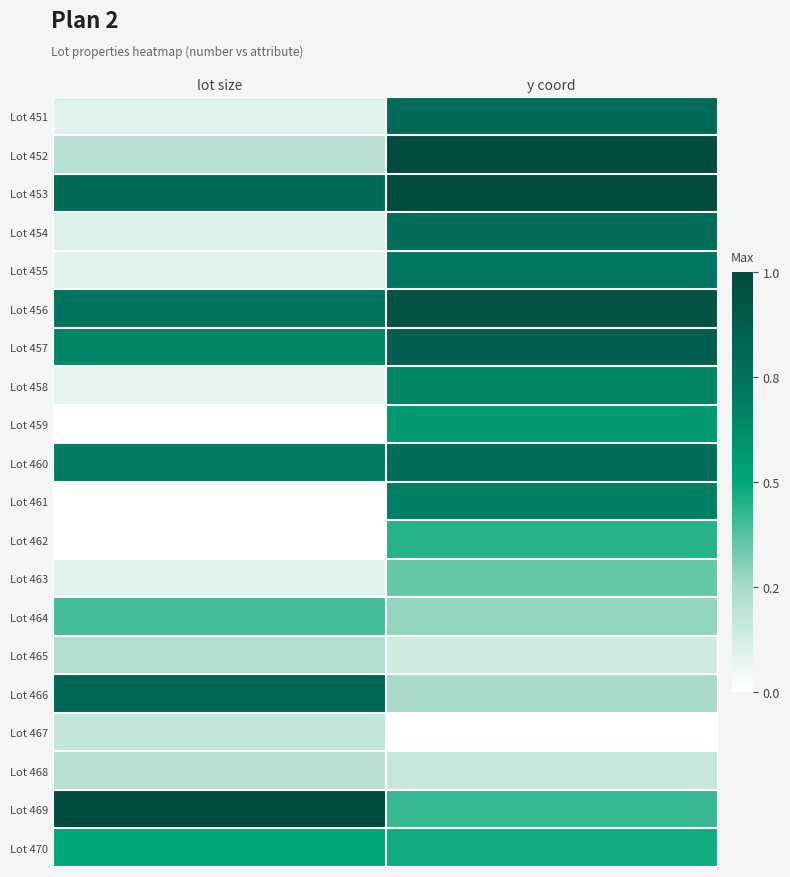

At which category is the sum across all series the highest?

y coord